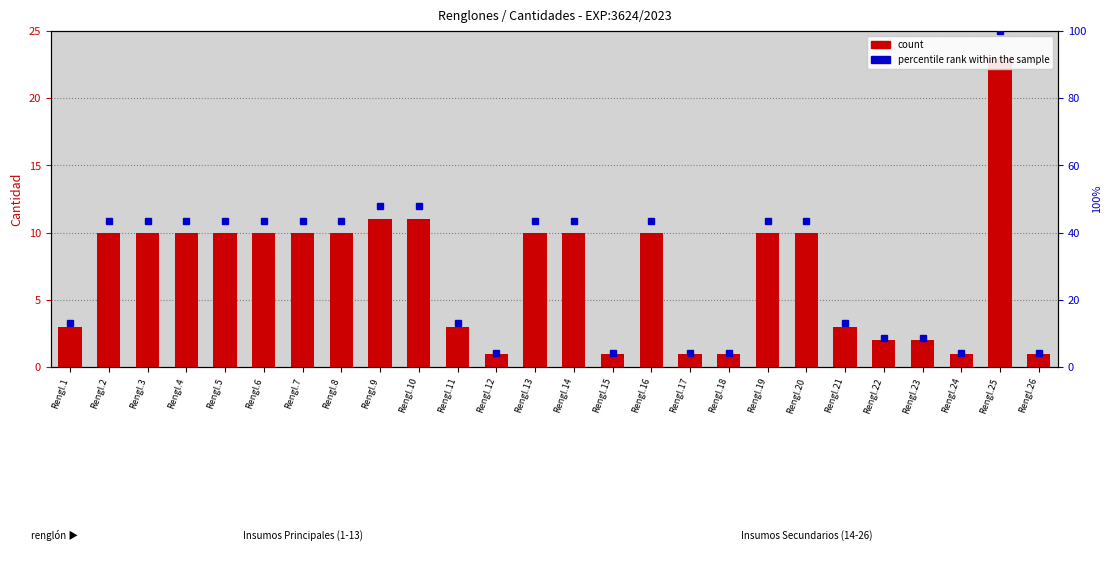

What is the average value of the percentile rank within the sample series?

30.8